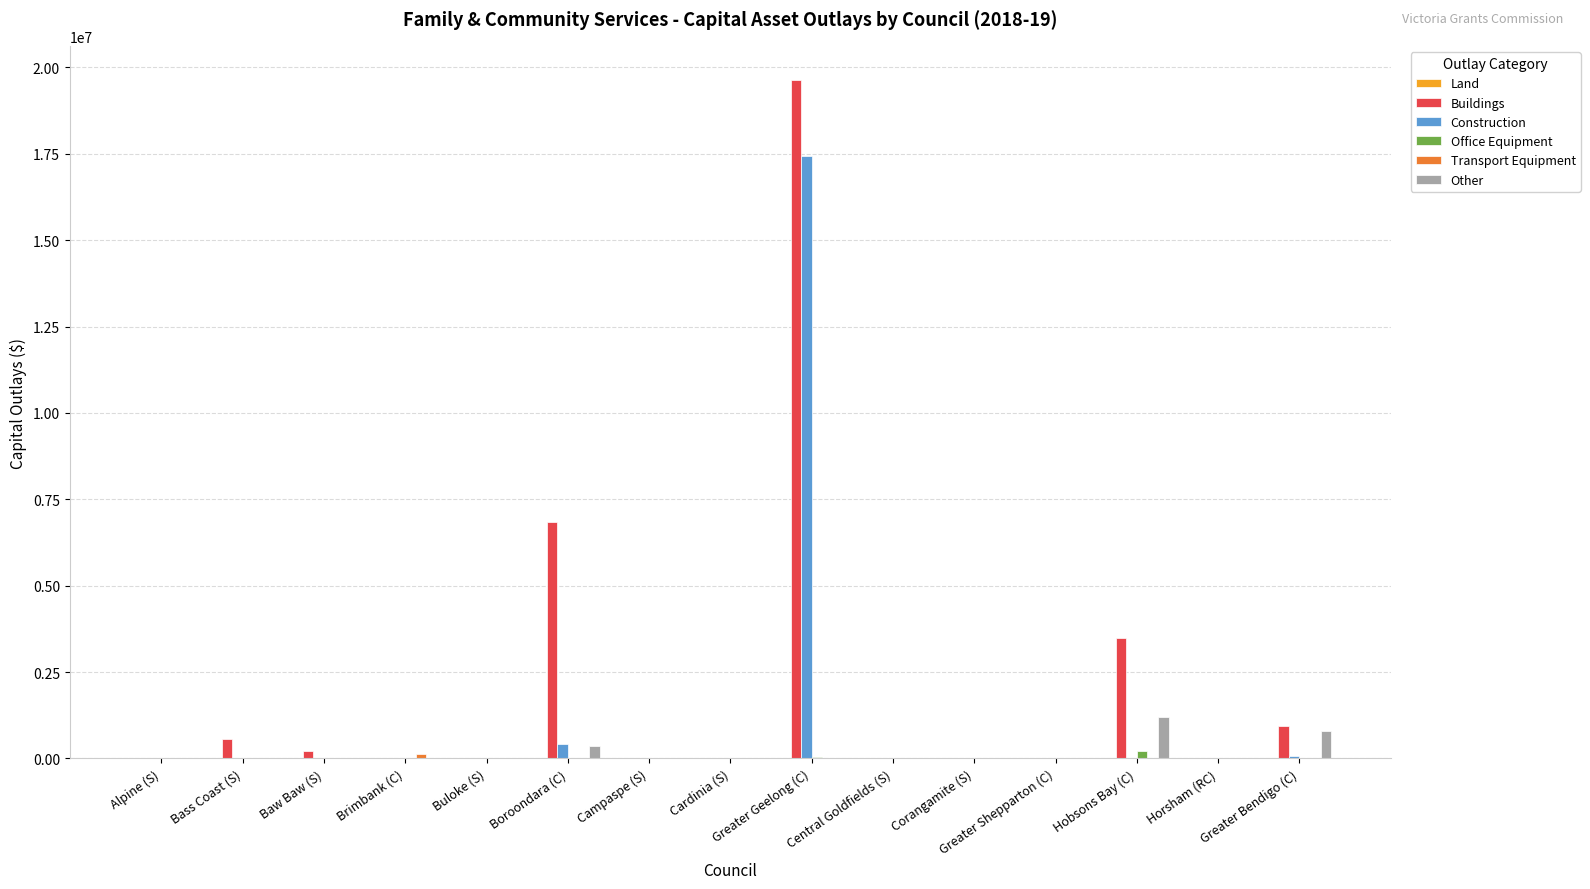

At which category is the sum across all series the highest?

Greater Geelong (C)